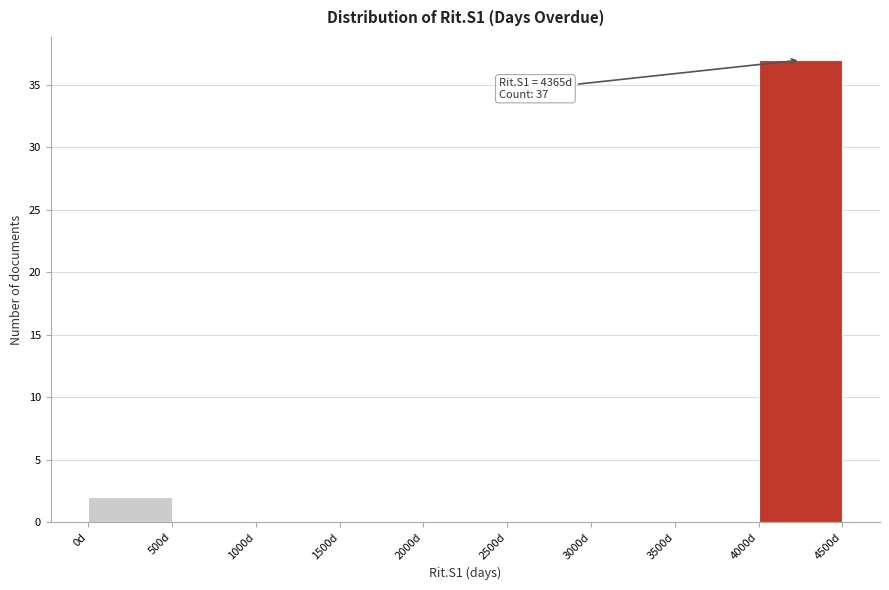

Over which range of the x-axis is the bar tallest?

4000 to 4500